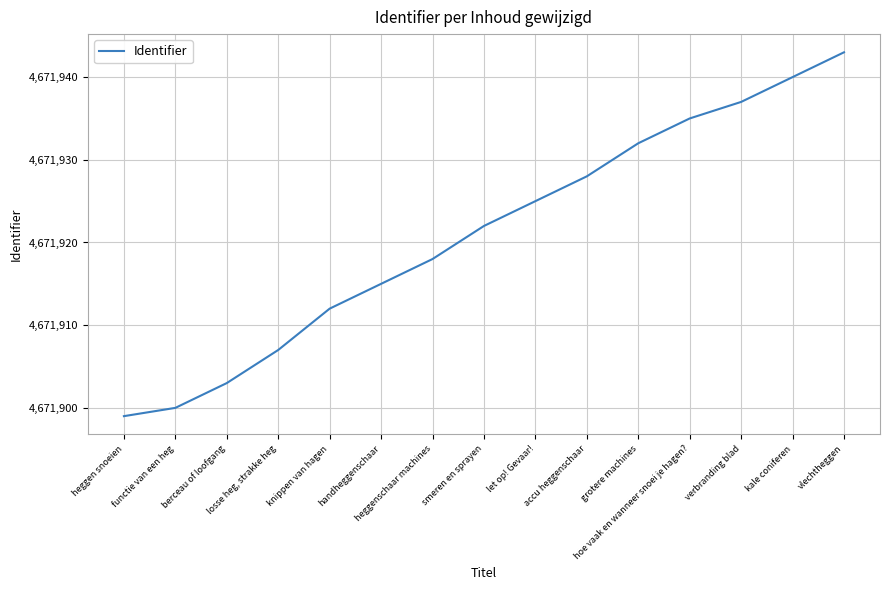

True or false: the data shows 2374580 at verbranding blad.

False